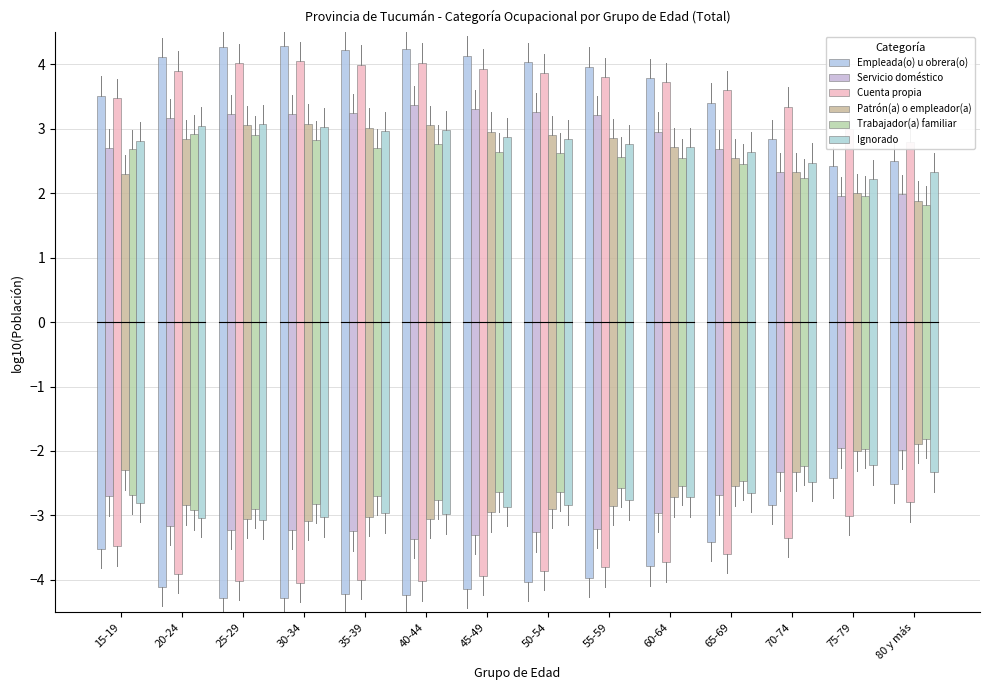

What is the label of the 2nd bar from the right?

75-79